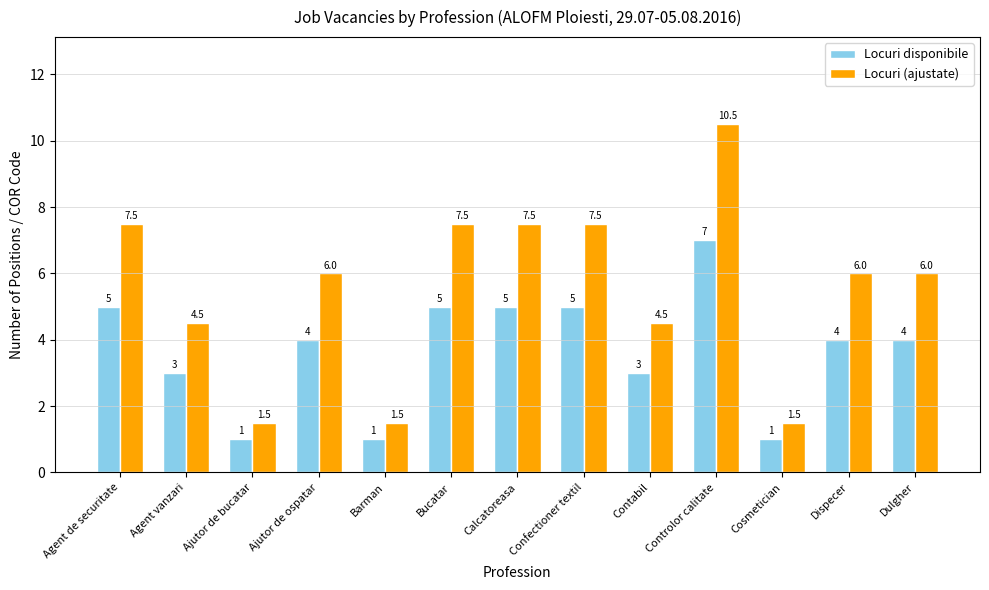

What is the total value across all series at Ajutor de bucatar?

2.5